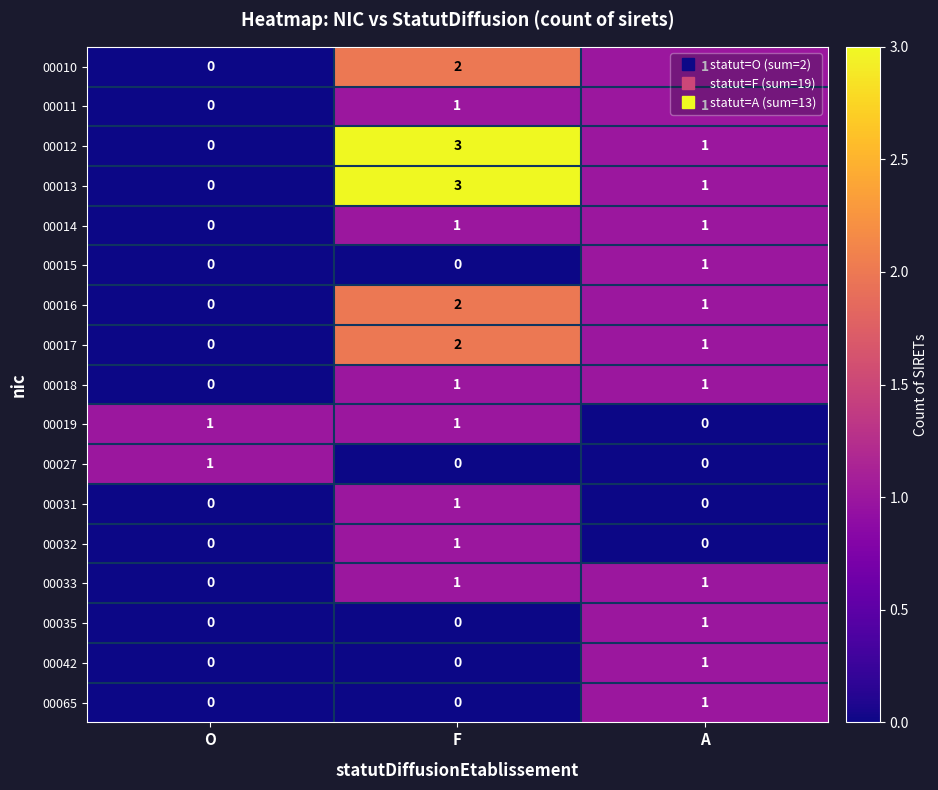

Count the 00035 values in the range 0 to 1.

3